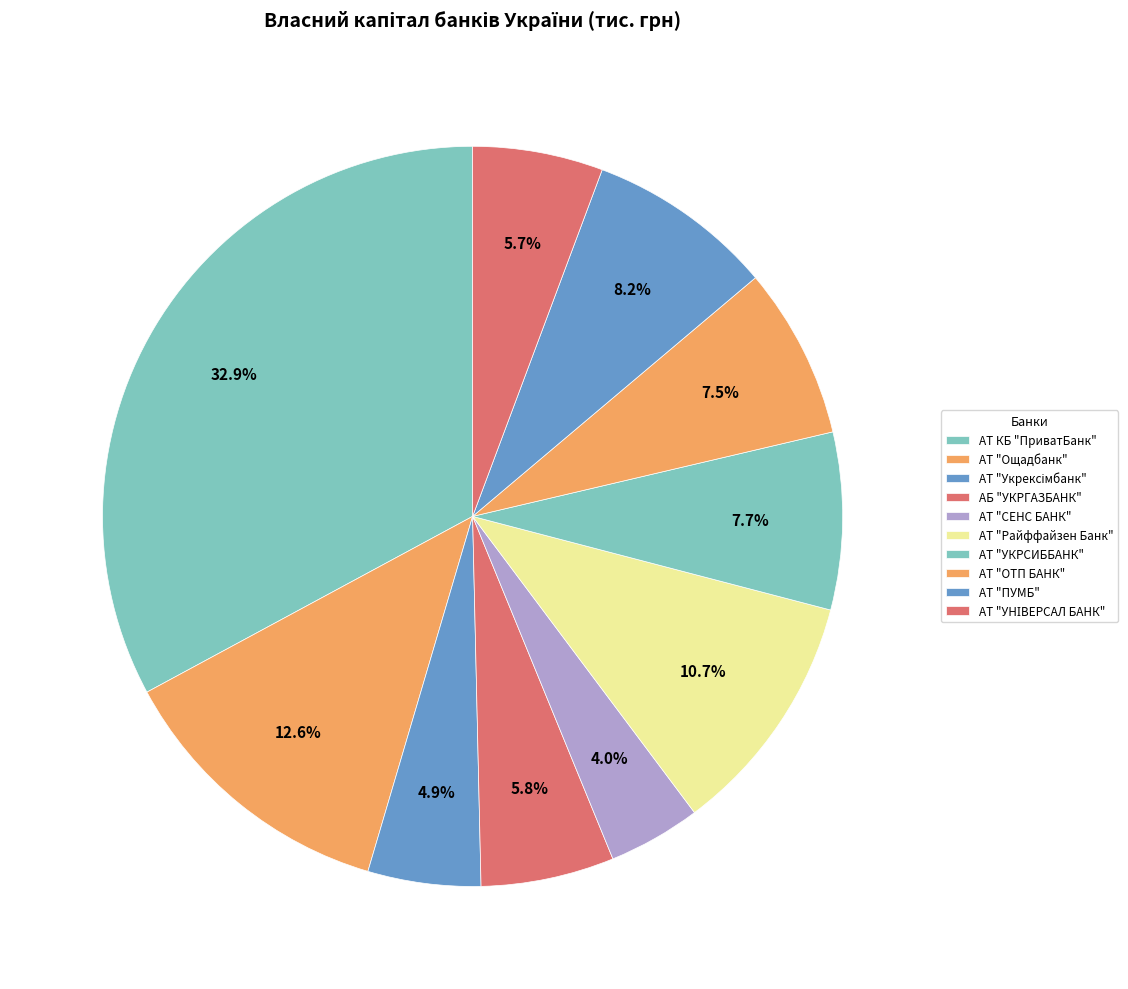

How much of the chart is everything except АТ "Райффайзен Банк"?

89.3%